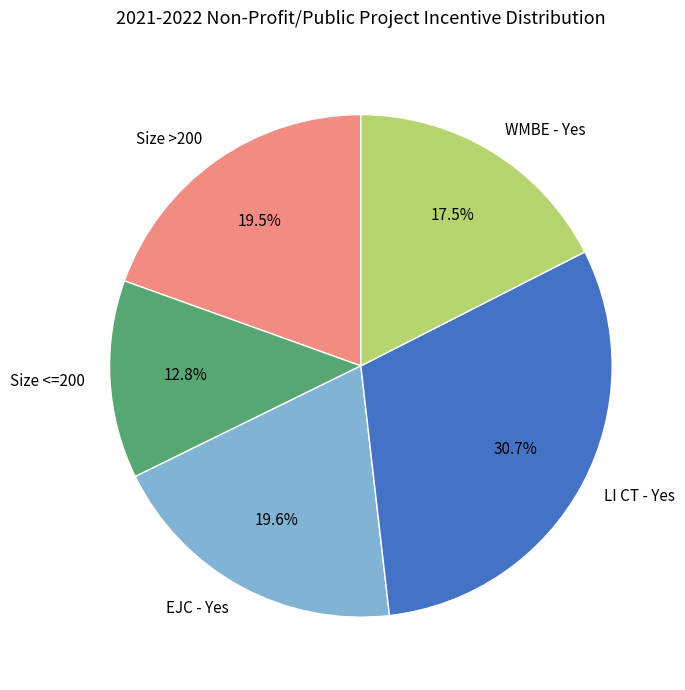

Combined, what portion of the pie is WMBE - Yes and Size <=200?

30.3%